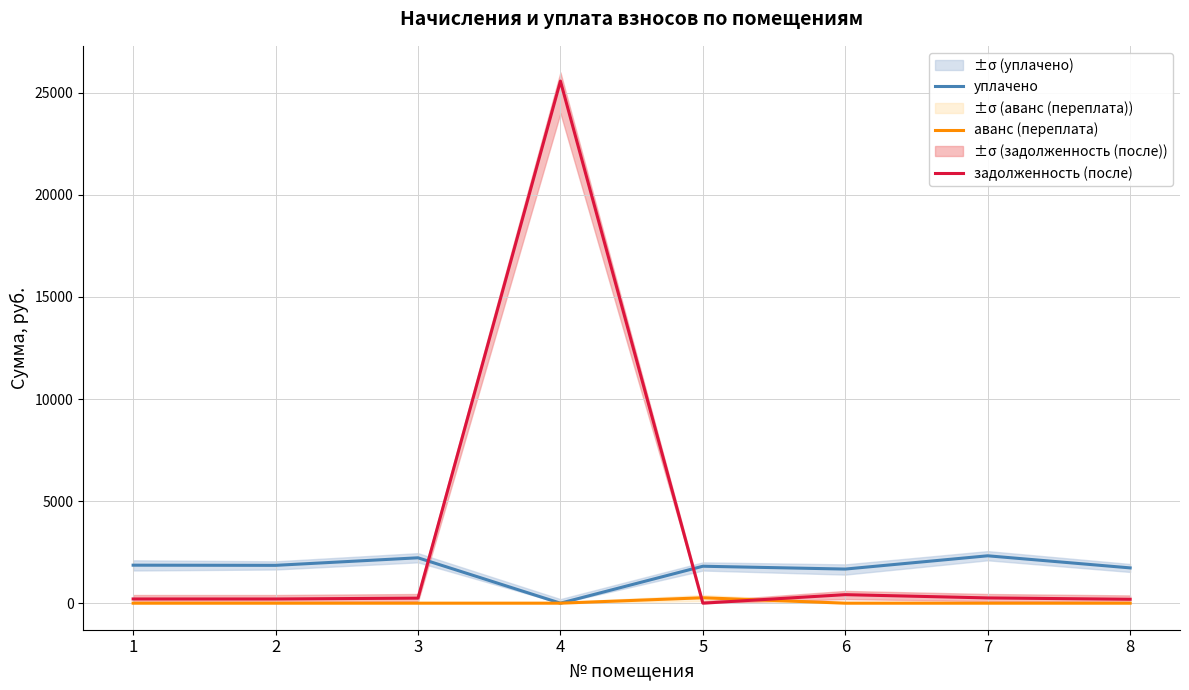

The аванс (переплата) series shows 0.0 at 8. True or false?

True